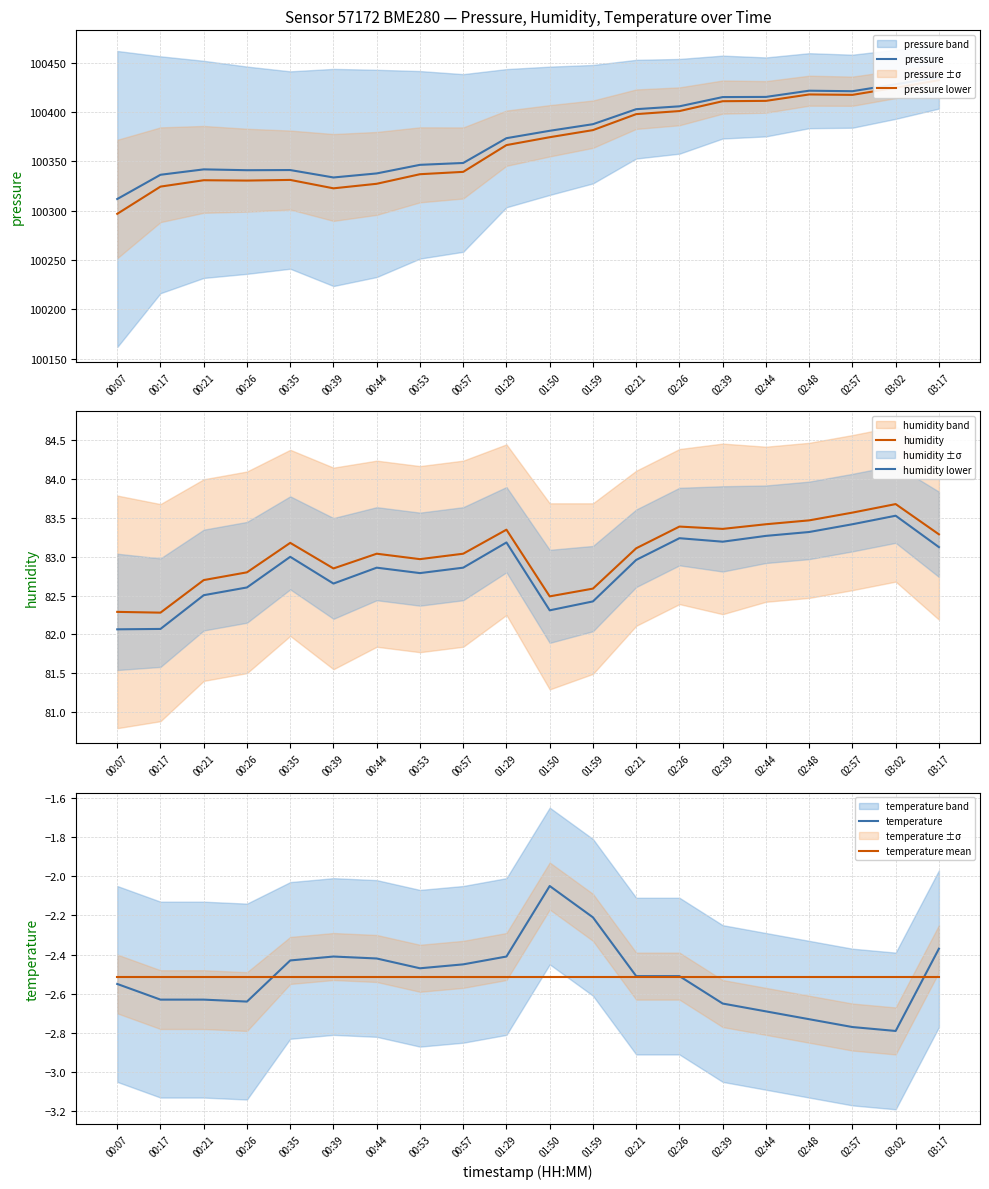

What is the total value across all series at 00:21?

200833.0